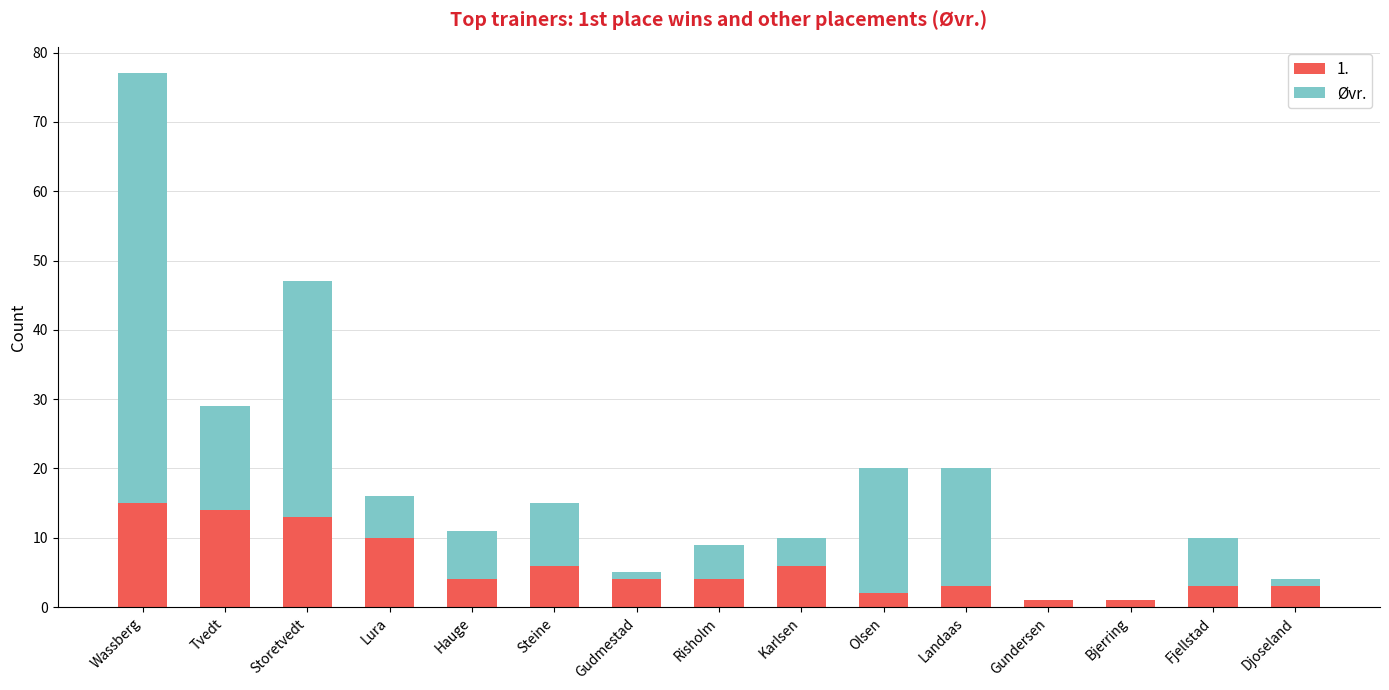

At which category is the sum across all series the highest?

Wassberg